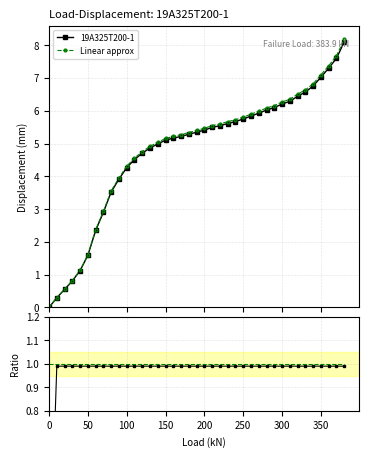

What is the maximum value for Linear approx?

8.2